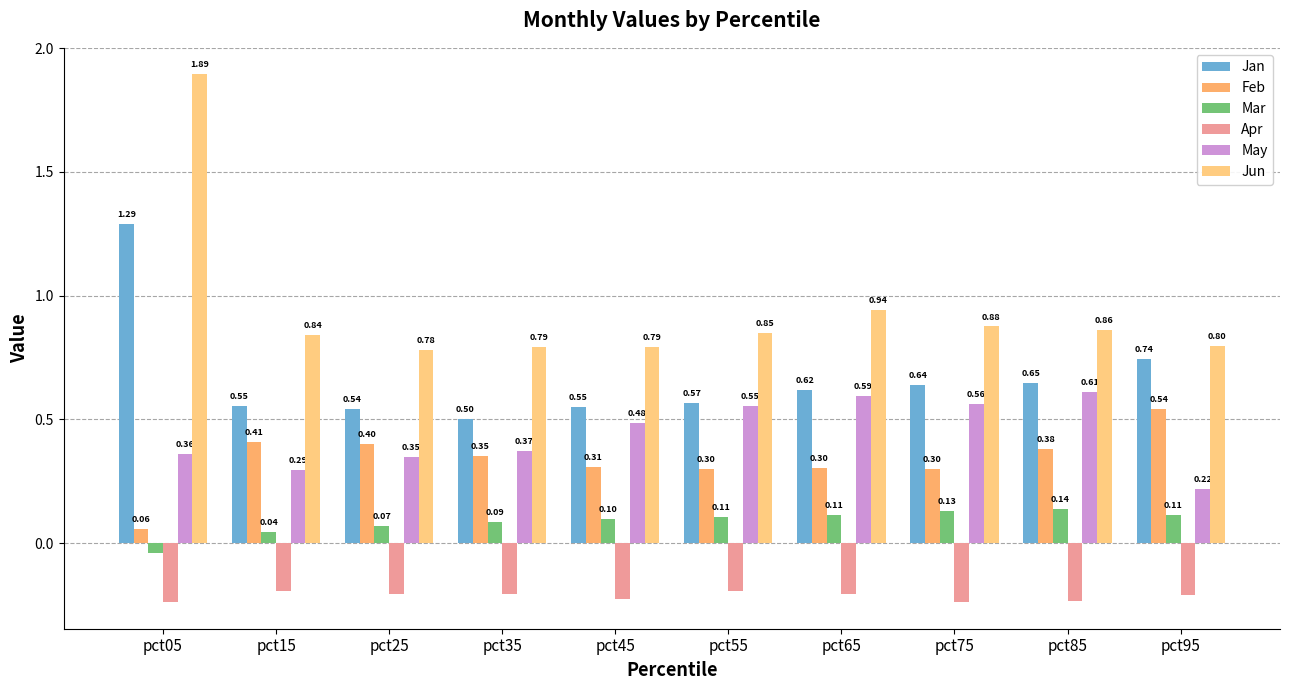

Reading left to right, extract all data points from this chart.

Jan: 1.3	0.6	0.5	0.5	0.5	0.6	0.6	0.6	0.6	0.7
Feb: 0.1	0.4	0.4	0.4	0.3	0.3	0.3	0.3	0.4	0.5
Mar: -0.0	0.0	0.1	0.1	0.1	0.1	0.1	0.1	0.1	0.1
Apr: -0.2	-0.2	-0.2	-0.2	-0.2	-0.2	-0.2	-0.2	-0.2	-0.2
May: 0.4	0.3	0.3	0.4	0.5	0.6	0.6	0.6	0.6	0.2
Jun: 1.9	0.8	0.8	0.8	0.8	0.9	0.9	0.9	0.9	0.8